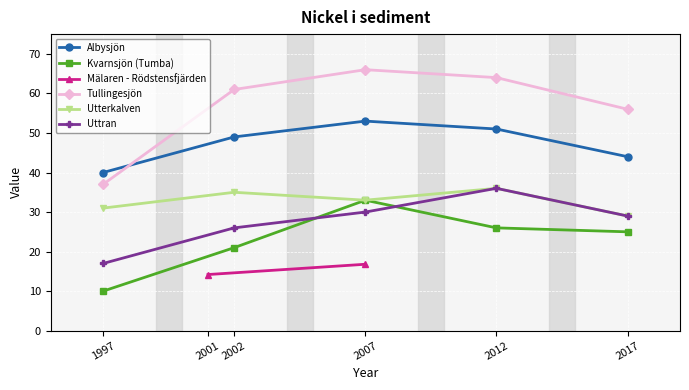

List the labels in order of Tullingesjön value, smallest first.

1997, 2017, 2002, 2012, 2007